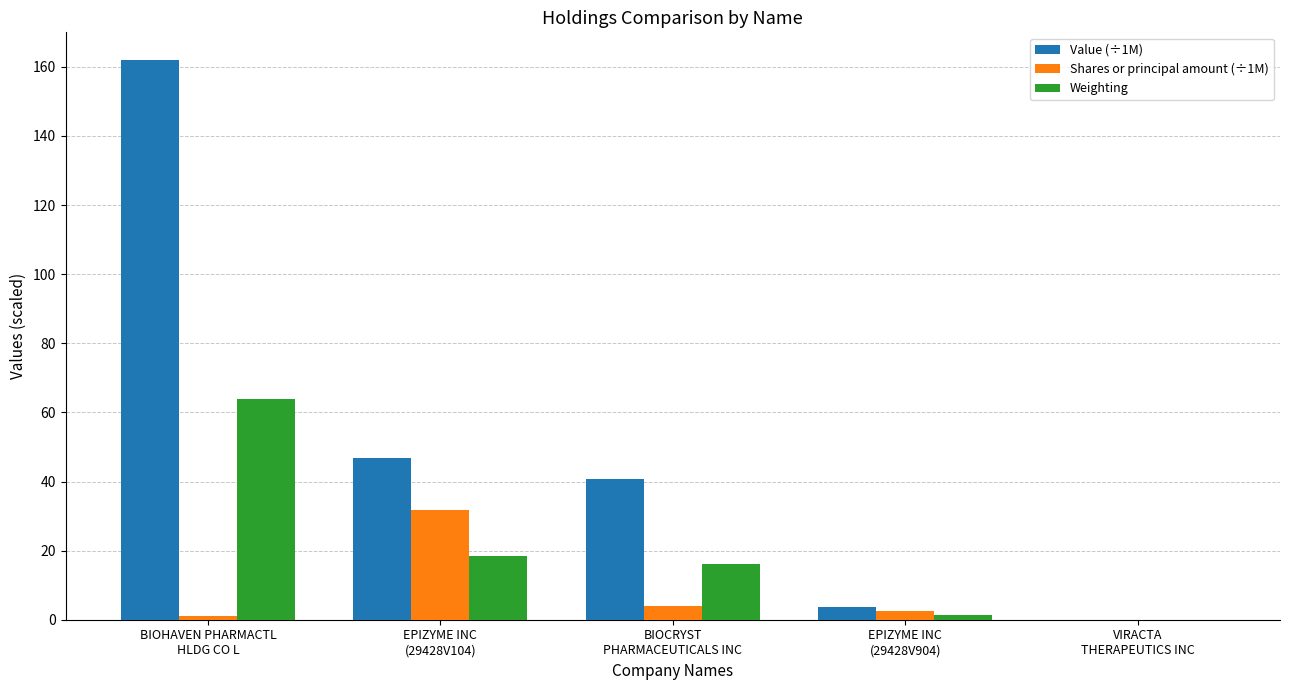

Does the chart contain stacked bars?

No